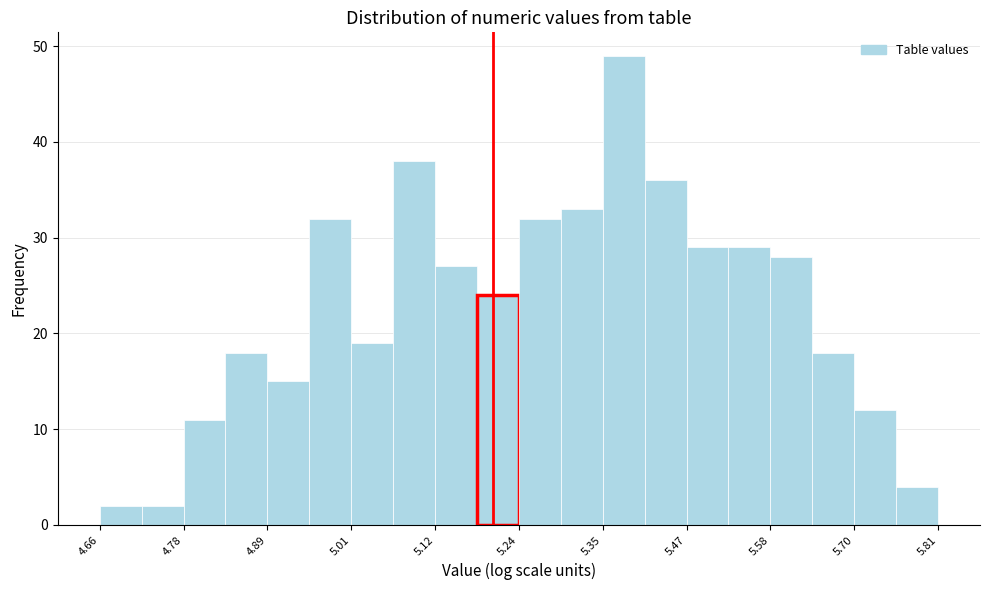

Read against the x-axis, roughly where is the centre of the tallest bar?

5.38